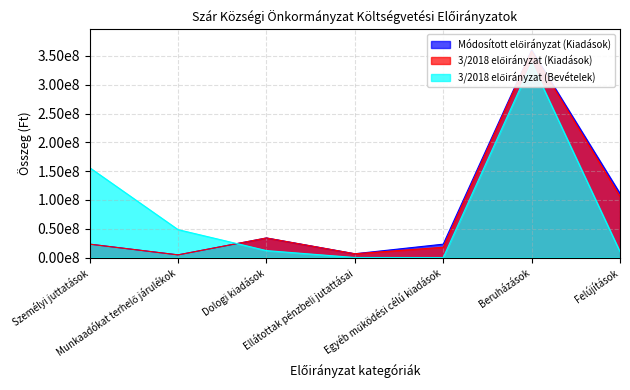

The value of 3/2018 előirányzat (Kiadások) at Dologi kiadások is 33936310. True or false?

True